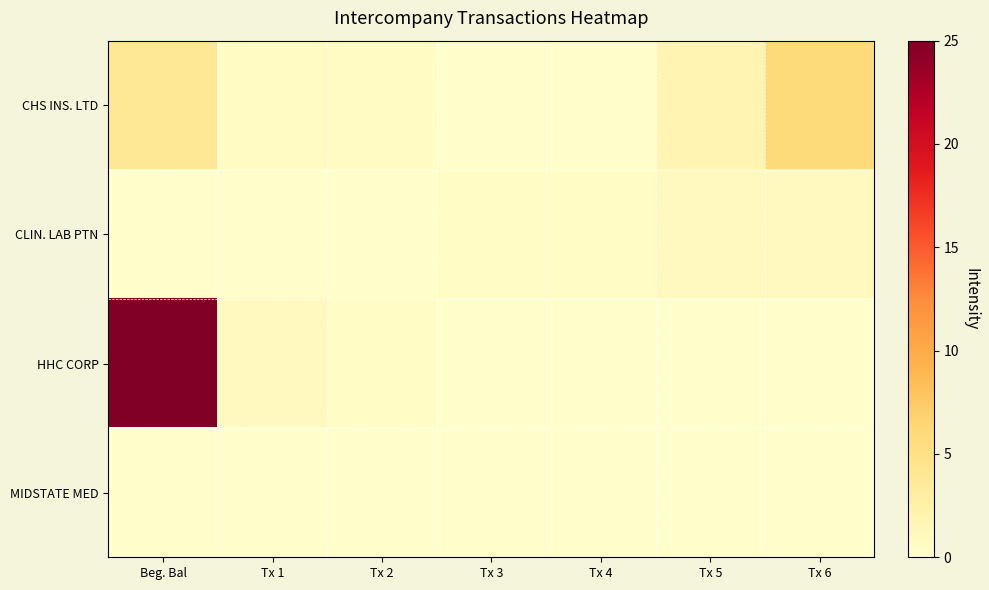

Between Beg. Bal and Tx 3, which series saw the biggest shift?

HHC CORP